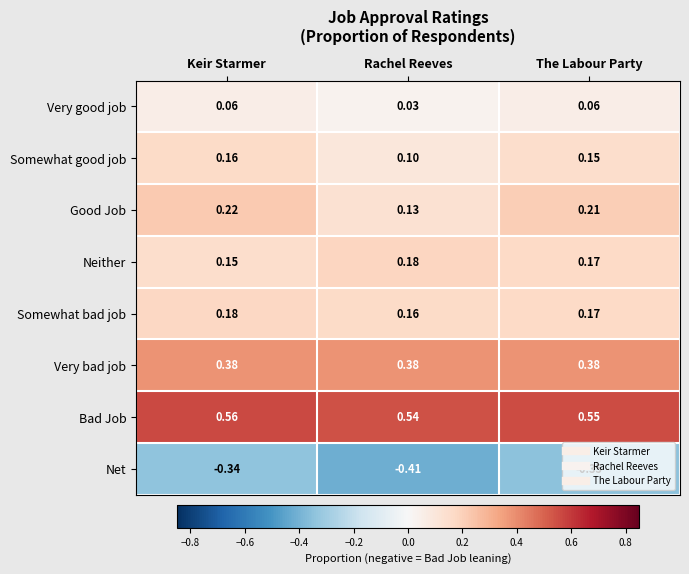

How many data points does each series have?

3